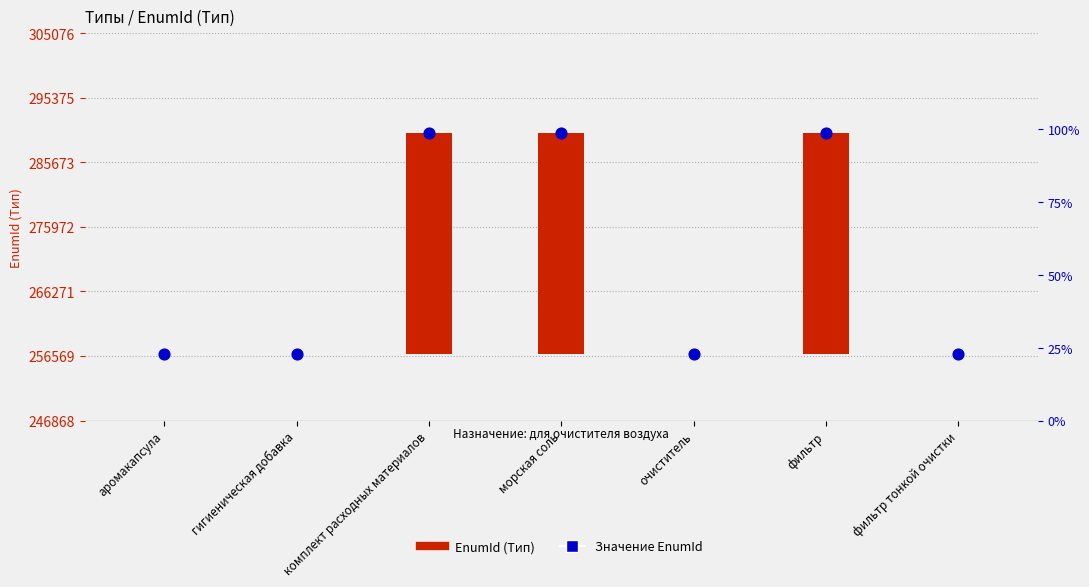

Which series contains the highest Y value?

Значение EnumId